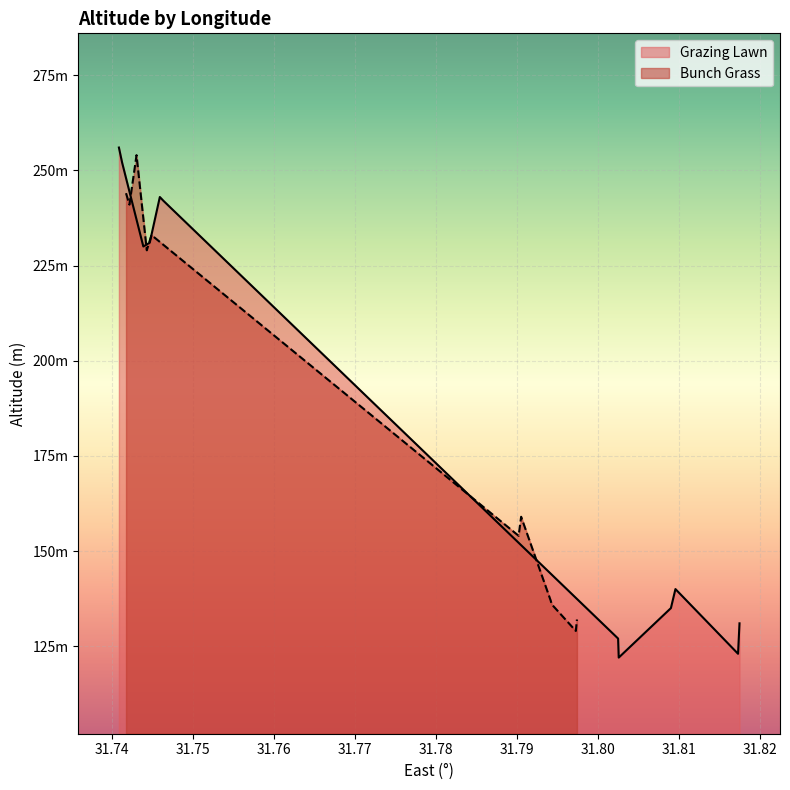

True or false: Bunch Grass and Grazing Lawn intersect in this chart.

True